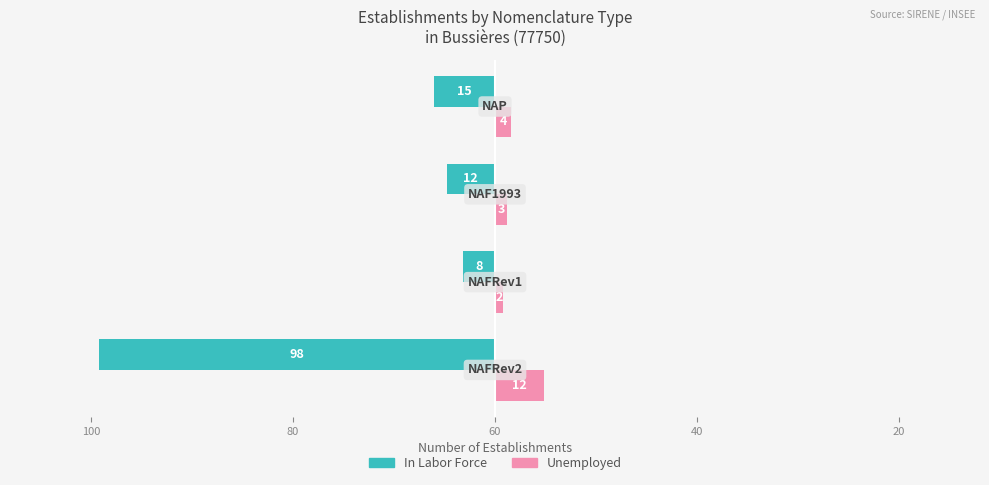

What are all the series names shown in the legend?

In Labor Force, Unemployed